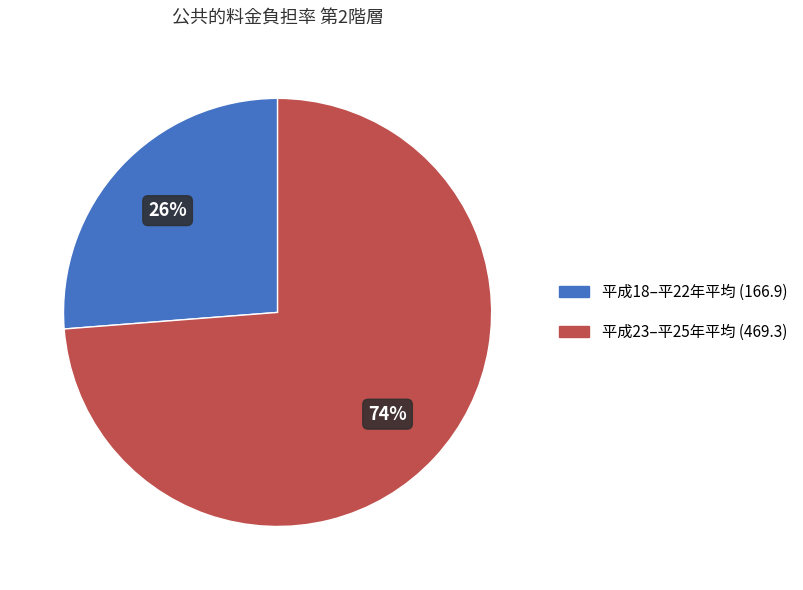

Is there any slice that represents more than half of the pie?

Yes